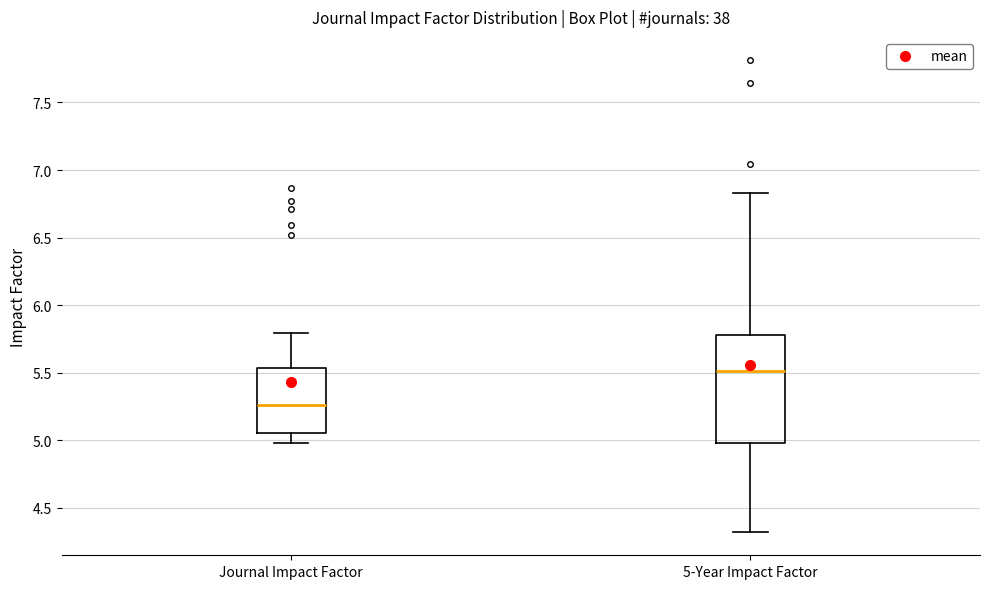

Reading left to right, transcribe this box plot: for each box, give where its median line is, the range the box spans, and where its two whiskers end, as read against the y-axis. The values are not printed on the chart, so give them approximately, as read against the axis.

Journal Impact Factor: median 5.25, box 5.05 to 5.55, whiskers 5.00 to 5.80
5-Year Impact Factor: median 5.50, box 5.00 to 5.80, whiskers 4.30 to 6.85